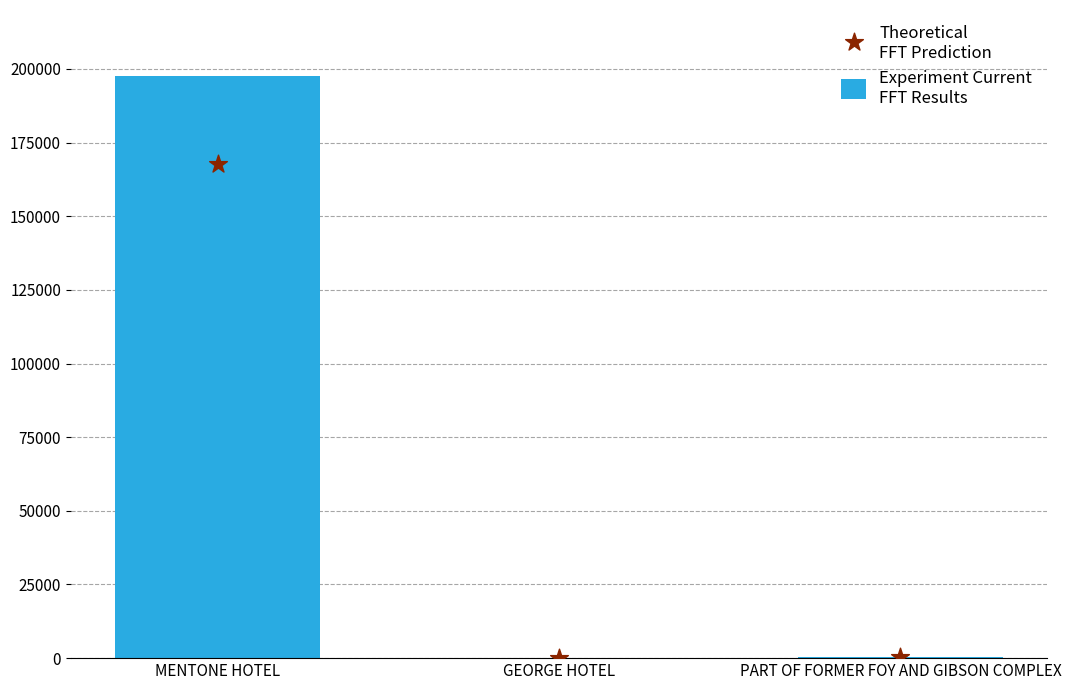

Which series has the widest spread of Y values?

Experiment Current
FFT Results